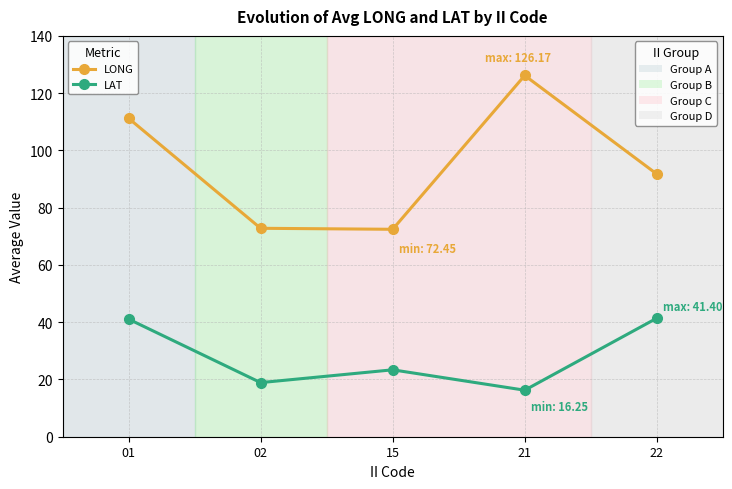

What is the total value across all series at 15?

95.8